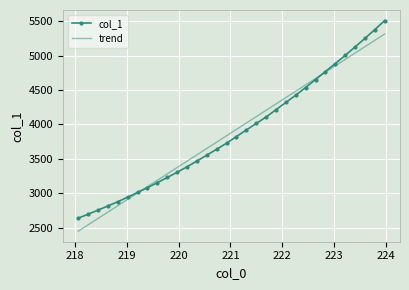

What is the difference between the maximum and minimum values in the trend series?

2867.2